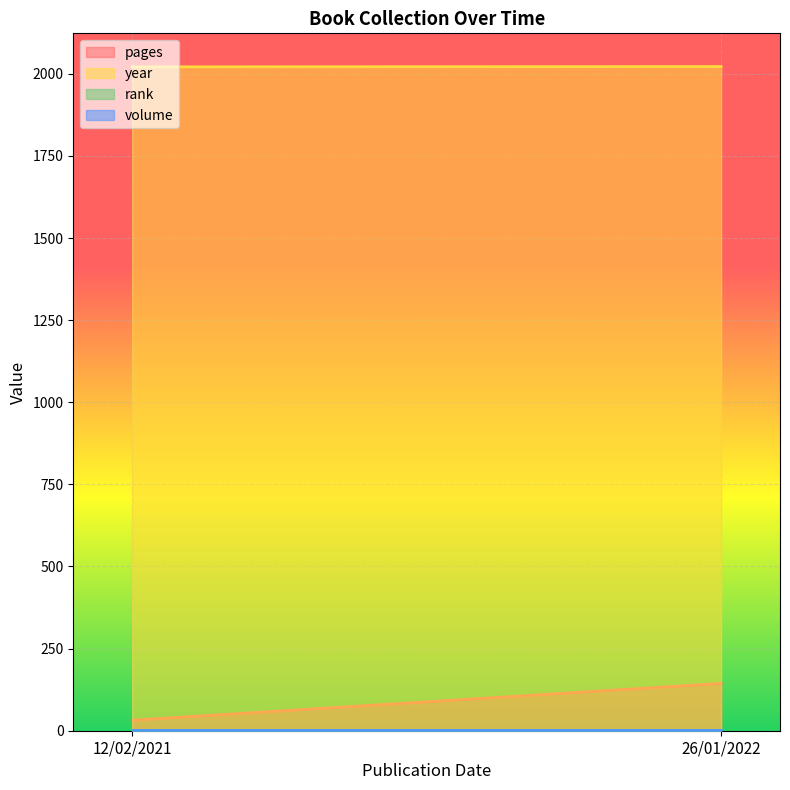

Between 12/02/2021 and 26/01/2022, which series saw the biggest shift?

pages